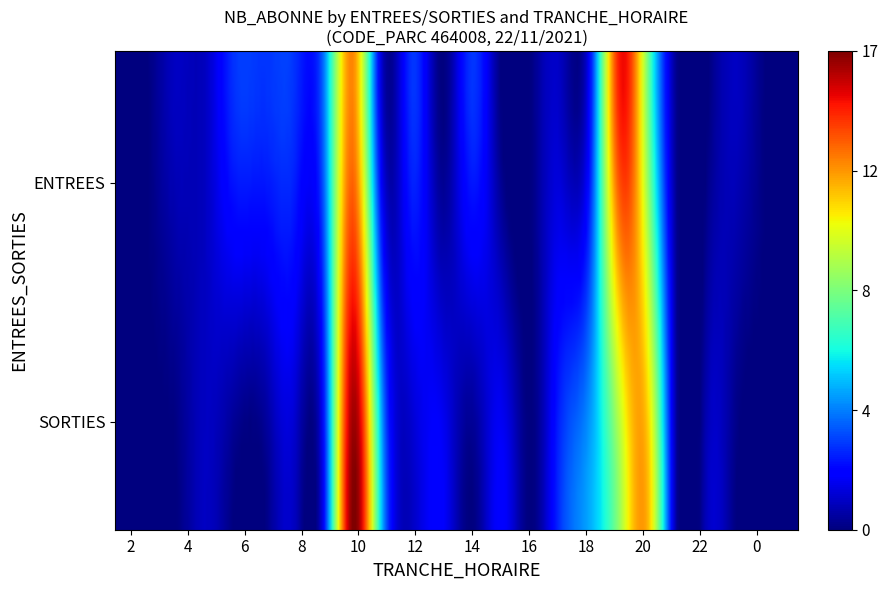

Which series has the largest range (max minus min)?

SORTIES